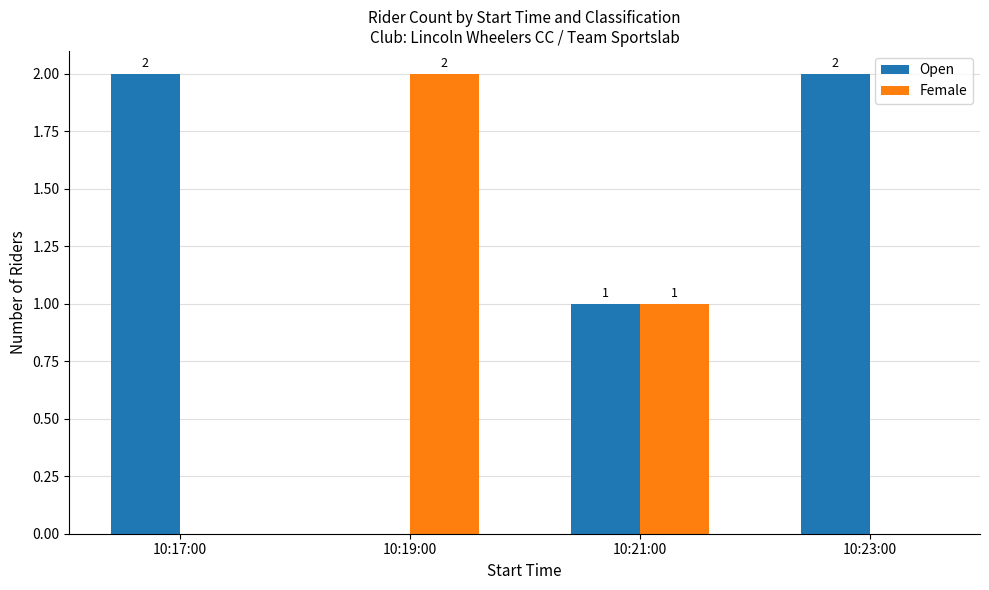

What is the difference between the Female values at 10:17:00 and 10:19:00?

2